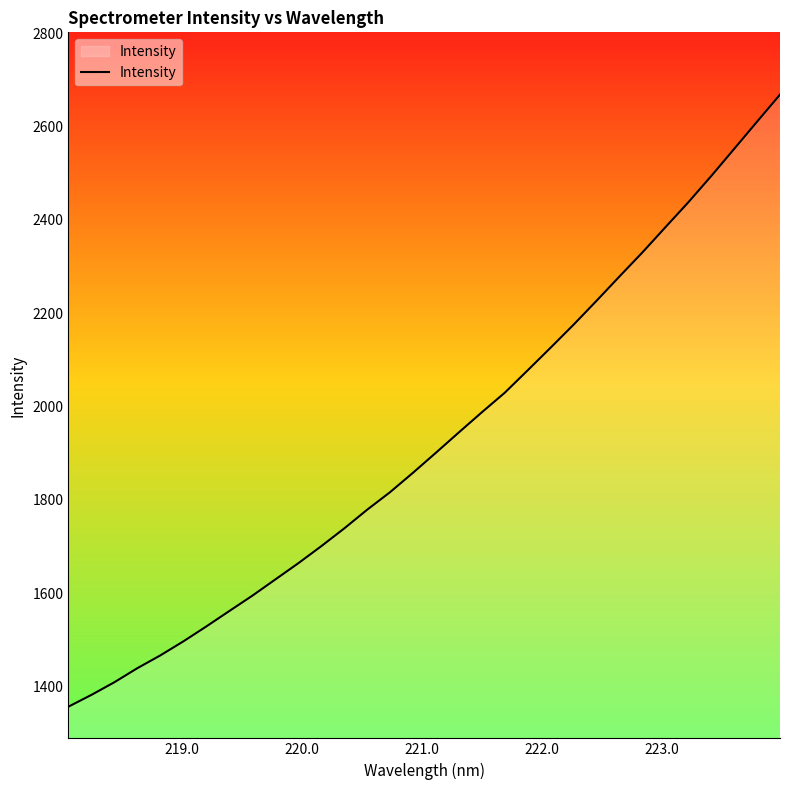

What is the sum of all values?

61647.8